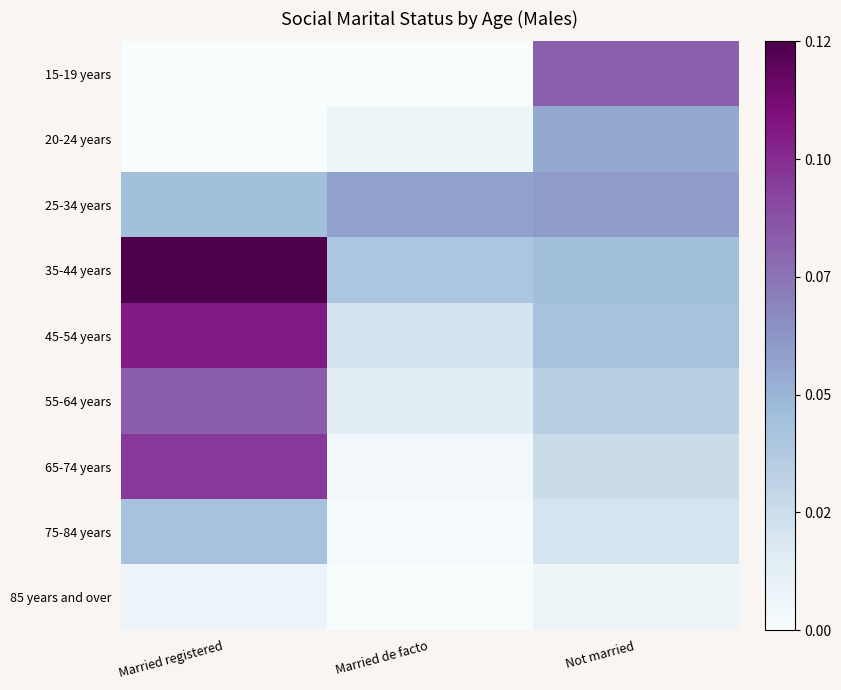

At which category is the sum across all series the highest?

Married registered